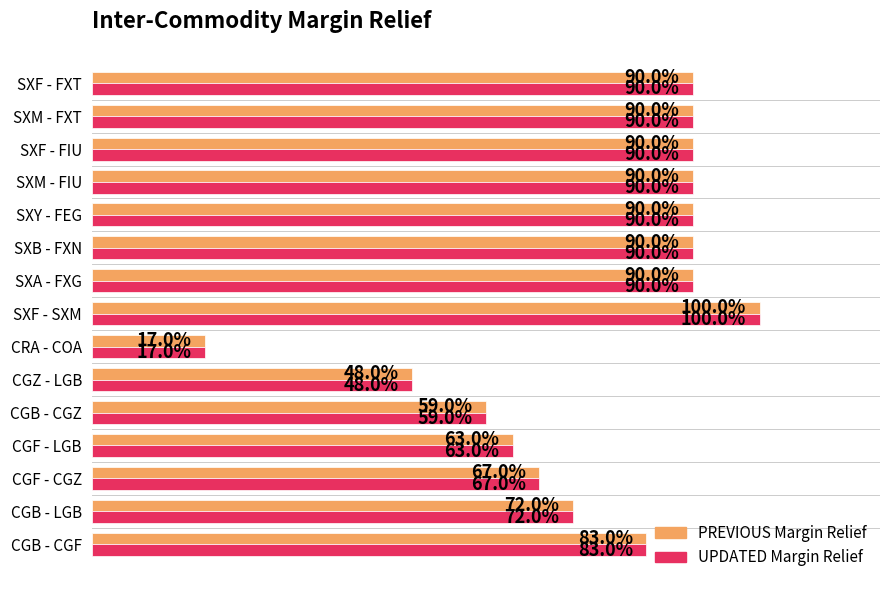

What are all the series names shown in the legend?

PREVIOUS Margin Relief, UPDATED Margin Relief